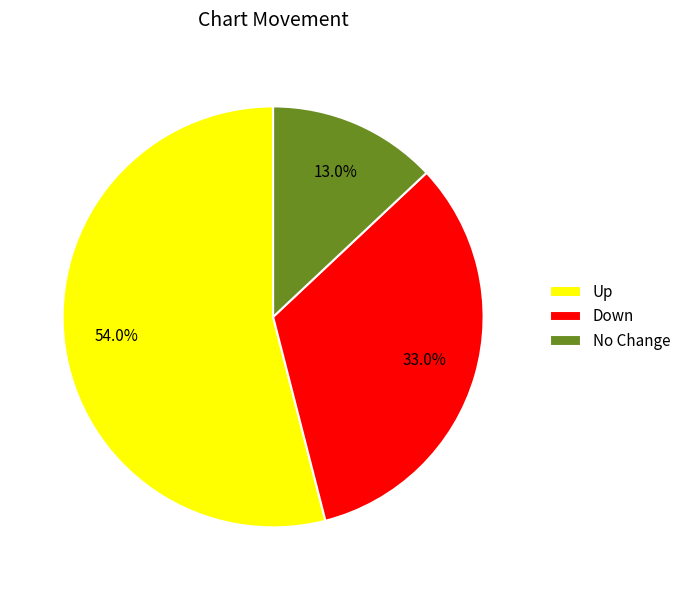

What is the ratio of the value at Up to the value at No Change?

4.2